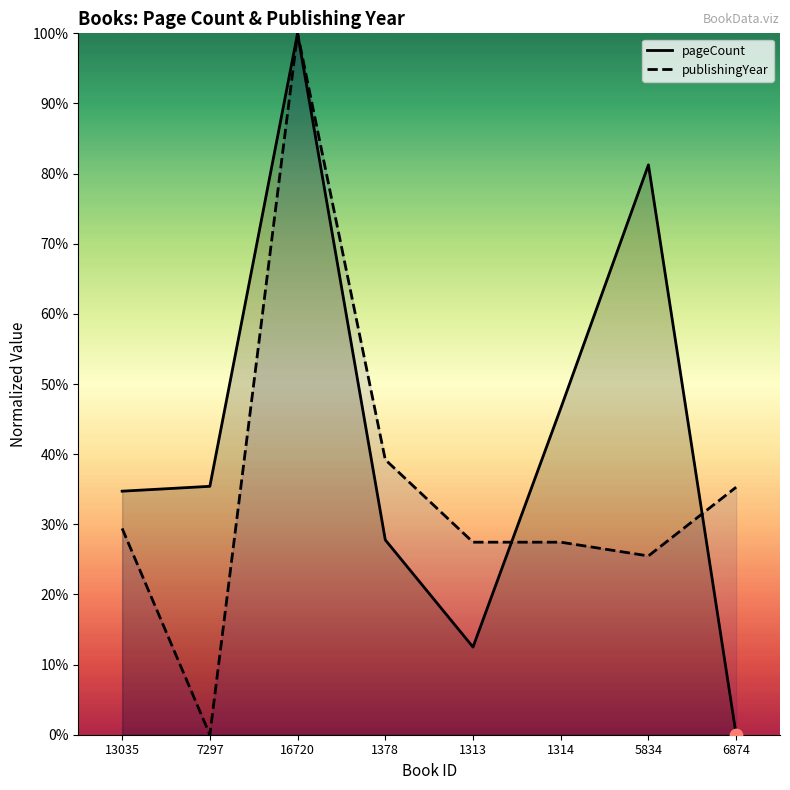

At which category is the sum across all series the highest?

16720